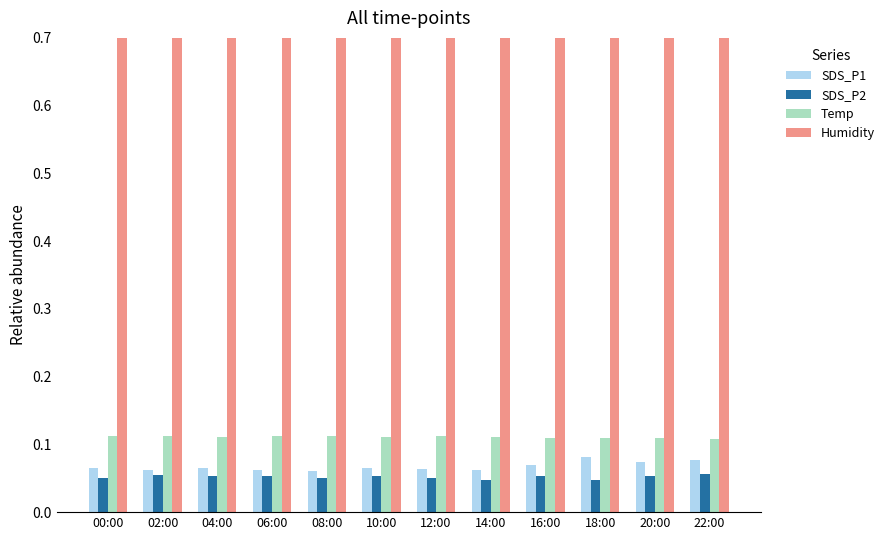

Reading left to right, what are all the values shown in this chart?

SDS_P1: 0.1	0.1	0.1	0.1	0.1	0.1	0.1	0.1	0.1	0.1	0.1	0.1
SDS_P2: 0.0	0.1	0.1	0.1	0.1	0.1	0.0	0.0	0.1	0.0	0.1	0.1
Temp: 0.1	0.1	0.1	0.1	0.1	0.1	0.1	0.1	0.1	0.1	0.1	0.1
Humidity: 0.8	0.8	0.8	0.8	0.8	0.8	0.8	0.8	0.8	0.8	0.8	0.8